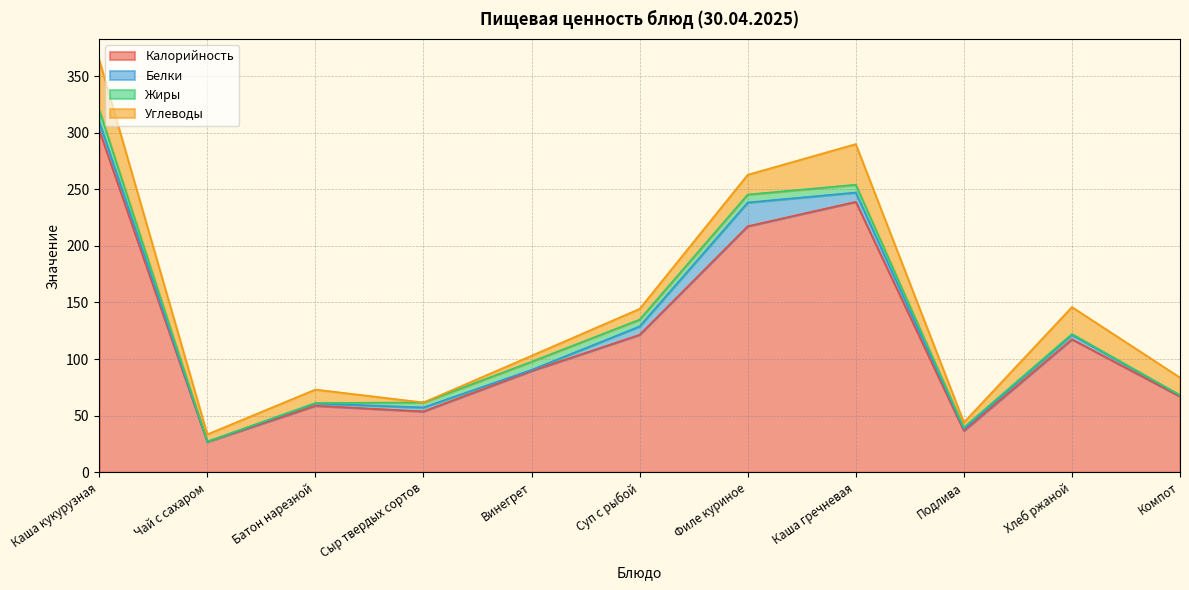

Is it true that Белки equals 7.4 at Суп с рыбой?

True